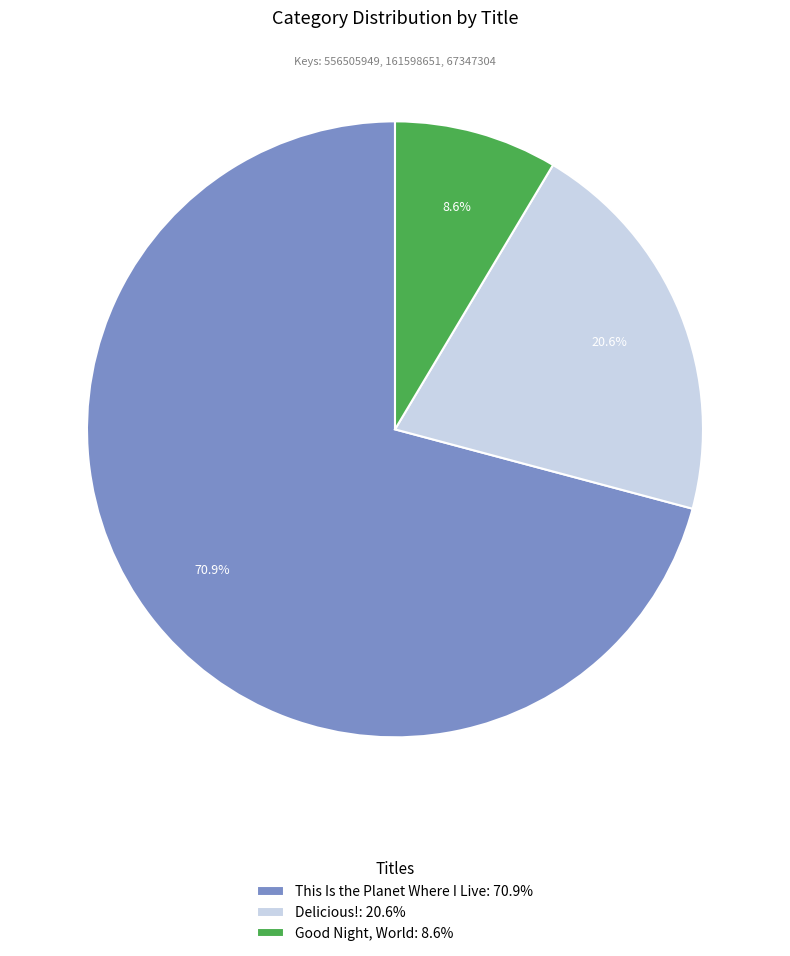

Between Good Night, World and This Is the Planet Where I Live, which is larger?

This Is the Planet Where I Live